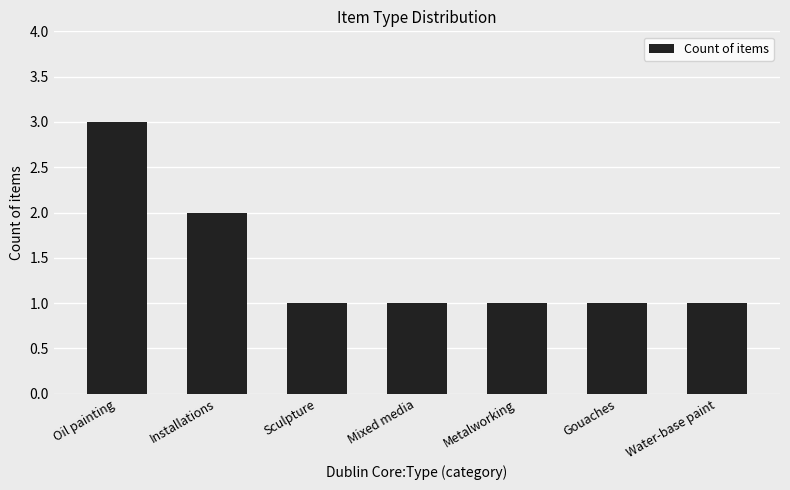

Are the bars horizontal?

No